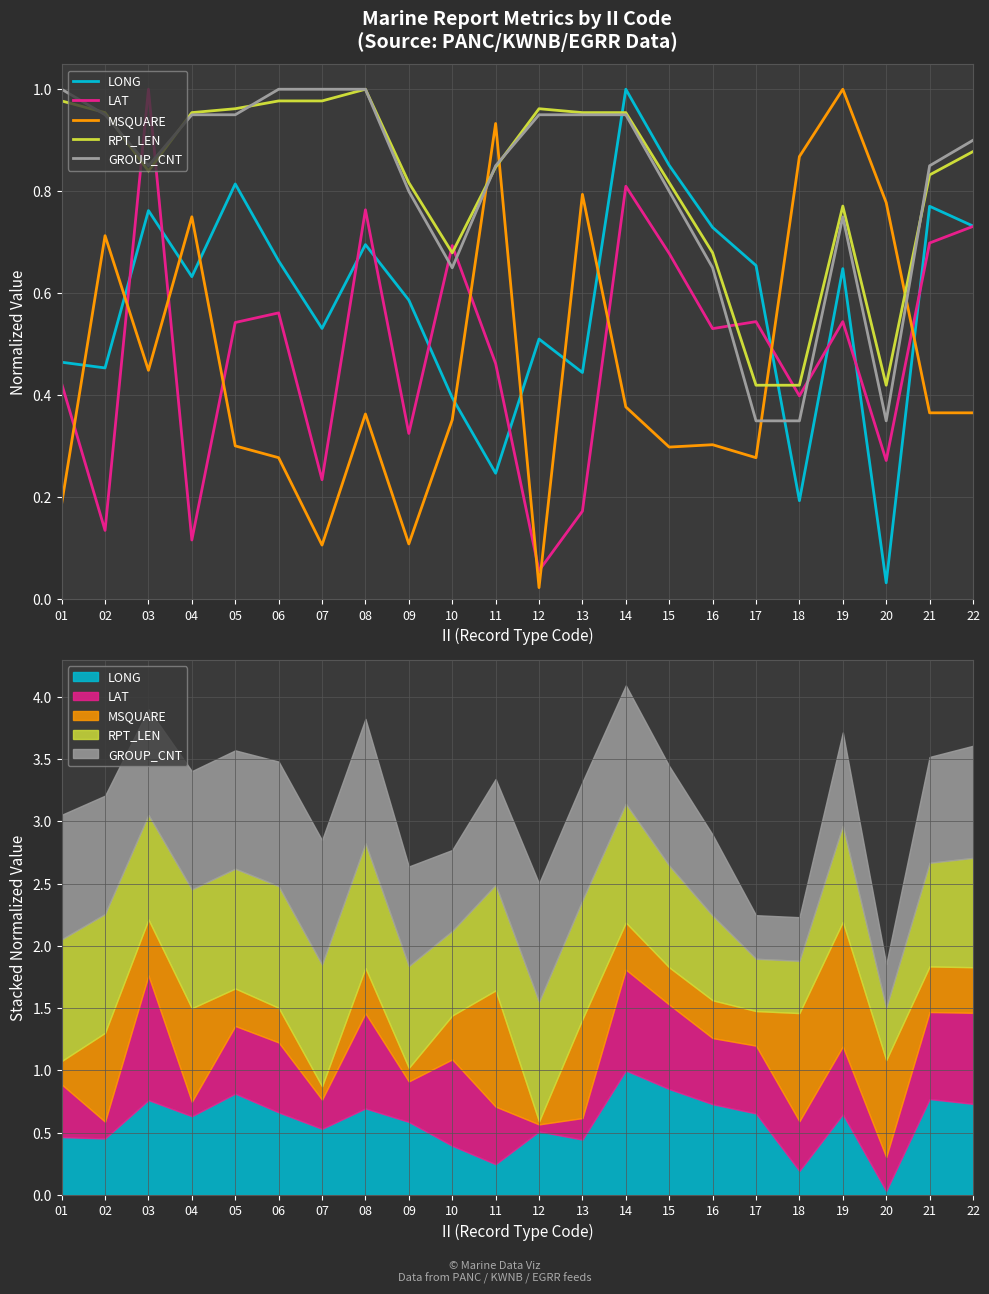

Reading left to right, transcribe all the data shown in this chart.

LONG: 01=0.5	02=0.5	03=0.8	04=0.6	05=0.8	06=0.7	07=0.5	08=0.7	09=0.6	10=0.4	11=0.2	12=0.5	13=0.4	14=1.0	15=0.9	16=0.7	17=0.7	18=0.2	19=0.6	20=0.0	21=0.8	22=0.7
LAT: 01=0.4	02=0.1	03=1.0	04=0.1	05=0.5	06=0.6	07=0.2	08=0.8	09=0.3	10=0.7	11=0.5	12=0.1	13=0.2	14=0.8	15=0.7	16=0.5	17=0.5	18=0.4	19=0.5	20=0.3	21=0.7	22=0.7
MSQUARE: 01=0.2	02=0.7	03=0.4	04=0.8	05=0.3	06=0.3	07=0.1	08=0.4	09=0.1	10=0.4	11=0.9	12=0.0	13=0.8	14=0.4	15=0.3	16=0.3	17=0.3	18=0.9	19=1.0	20=0.8	21=0.4	22=0.4
RPT_LEN: 01=1.0	02=1.0	03=0.8	04=1.0	05=1.0	06=1.0	07=1.0	08=1.0	09=0.8	10=0.7	11=0.8	12=1.0	13=1.0	14=1.0	15=0.8	16=0.7	17=0.4	18=0.4	19=0.8	20=0.4	21=0.8	22=0.9
GROUP_CNT: 01=1.0	02=0.9	03=0.8	04=0.9	05=0.9	06=1.0	07=1.0	08=1.0	09=0.8	10=0.7	11=0.8	12=0.9	13=0.9	14=0.9	15=0.8	16=0.7	17=0.3	18=0.3	19=0.8	20=0.3	21=0.8	22=0.9